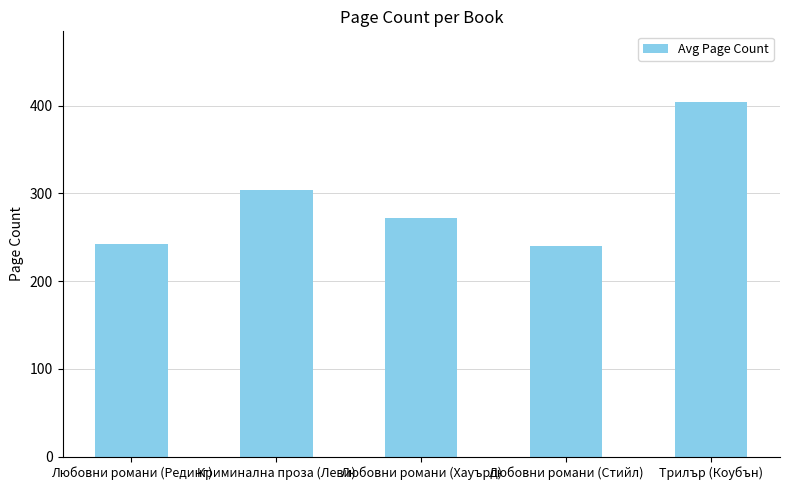

The value at Любовни романи (Рединг) is 399. True or false?

False